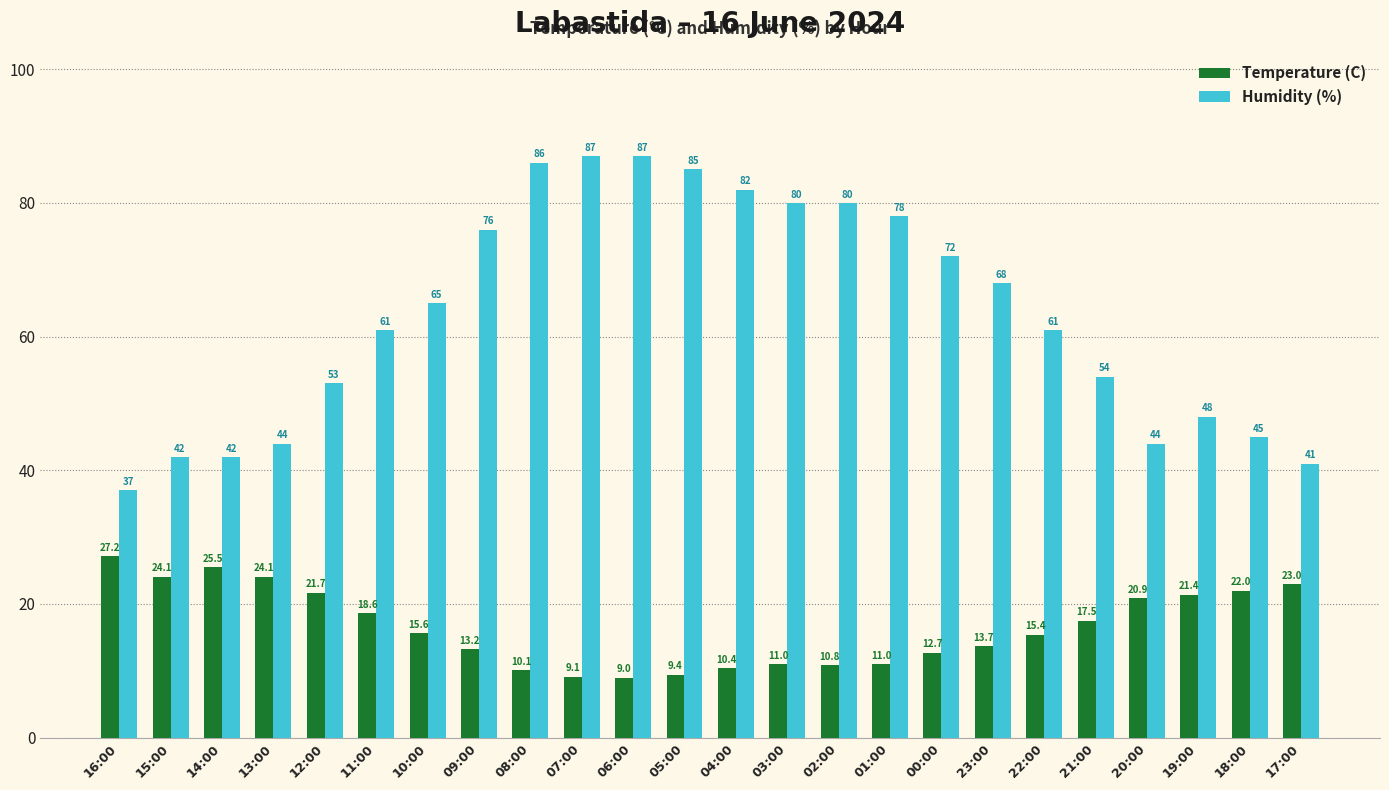

What are all the series names shown in the legend?

Temperature (C), Humidity (%)